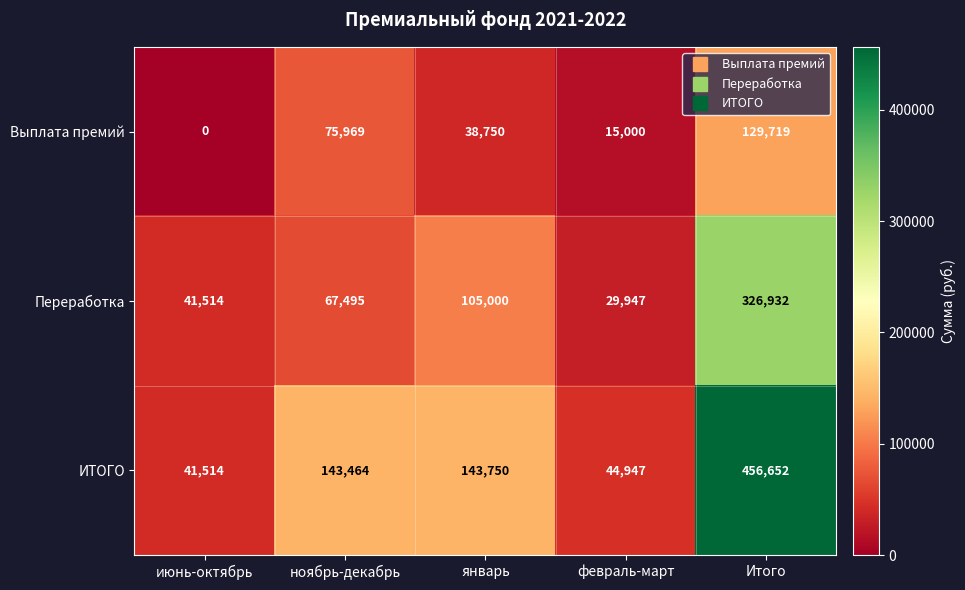

At which category is the sum across all series the highest?

Итого